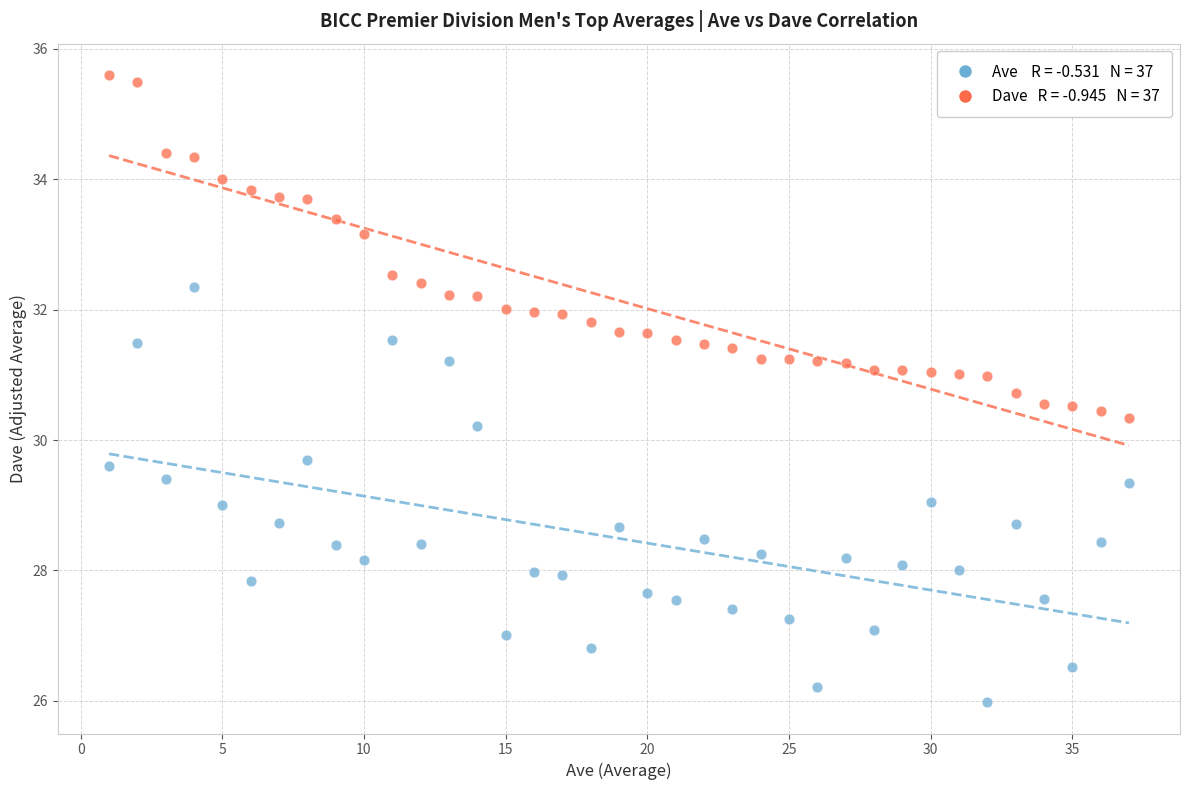

Across all data points, what is the range of Y values (max minus min)?

9.6